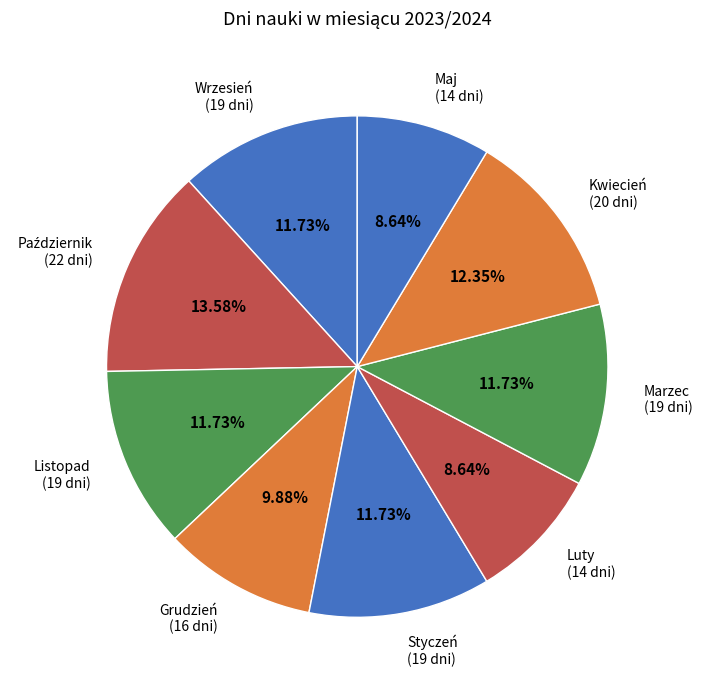

Is there a majority slice in this chart?

No